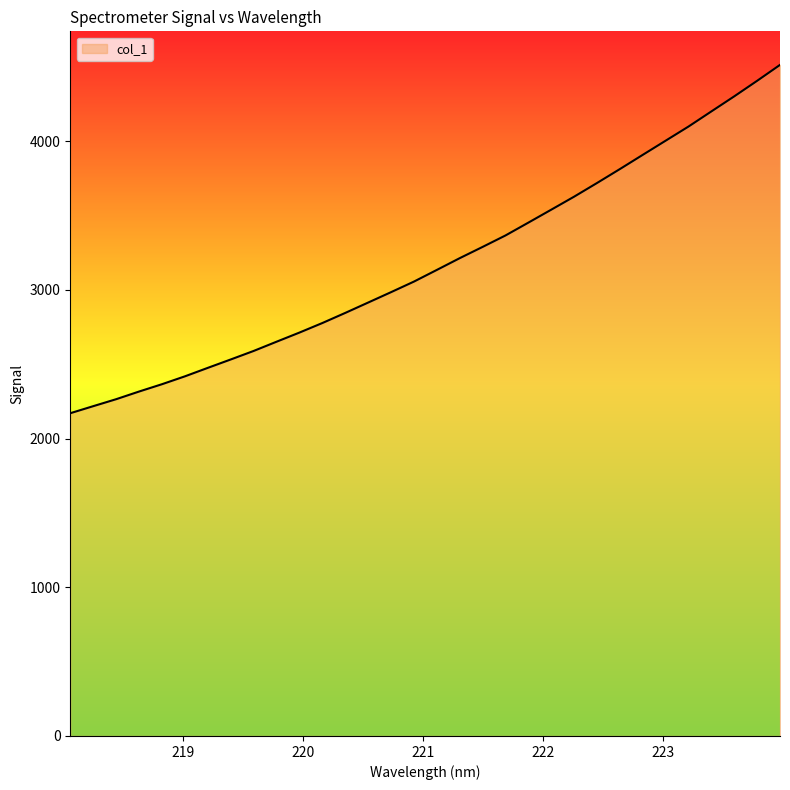

What is the smallest value displayed?

2170.0